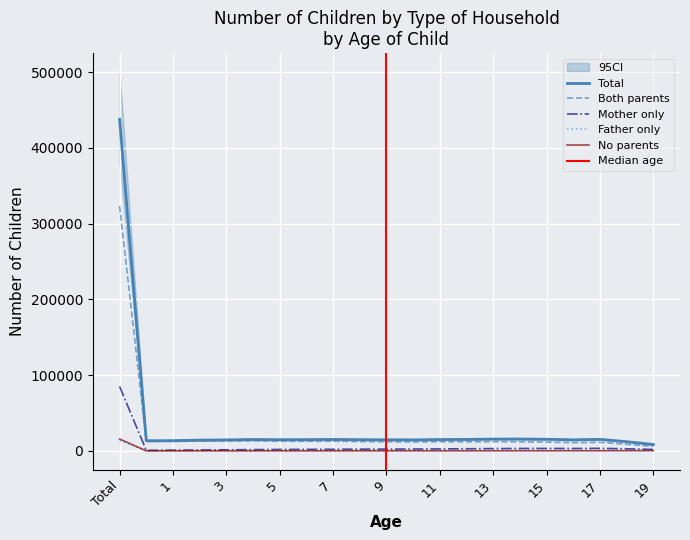

Which label corresponds to the largest value in the chart?

Total